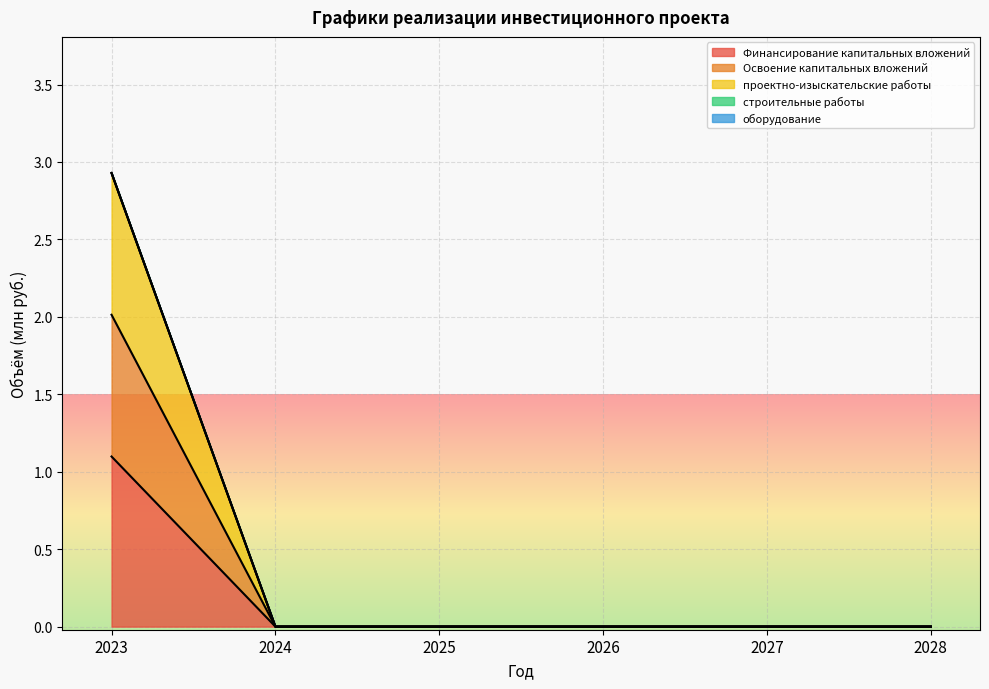

Is it true that Финансирование капитальных вложений equals 0.7 at 2025?

False